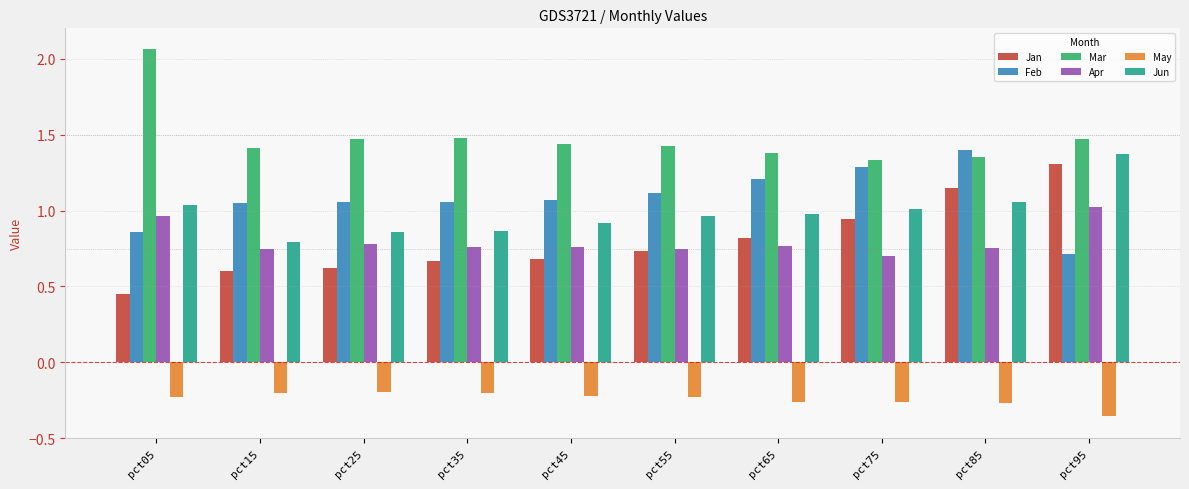

Between pct05 and pct65, which series saw the biggest shift?

Mar